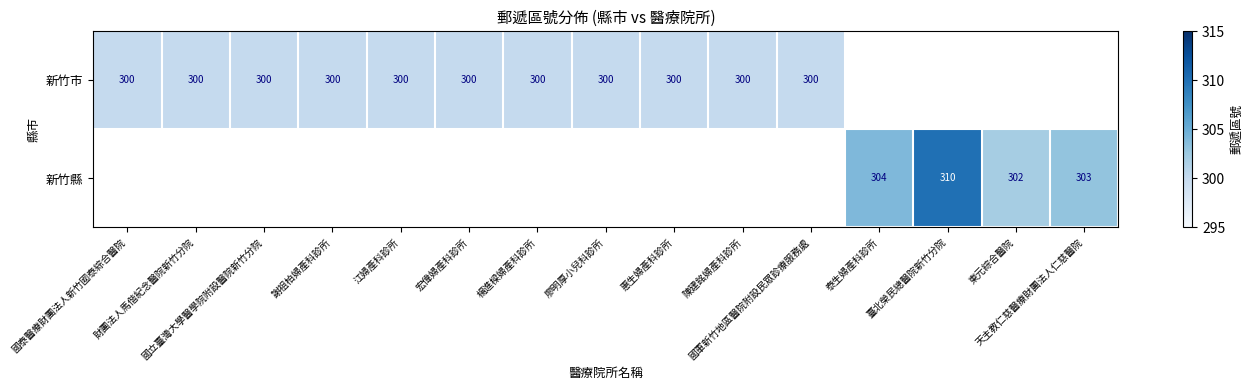

How many distinct data groups are displayed?

2